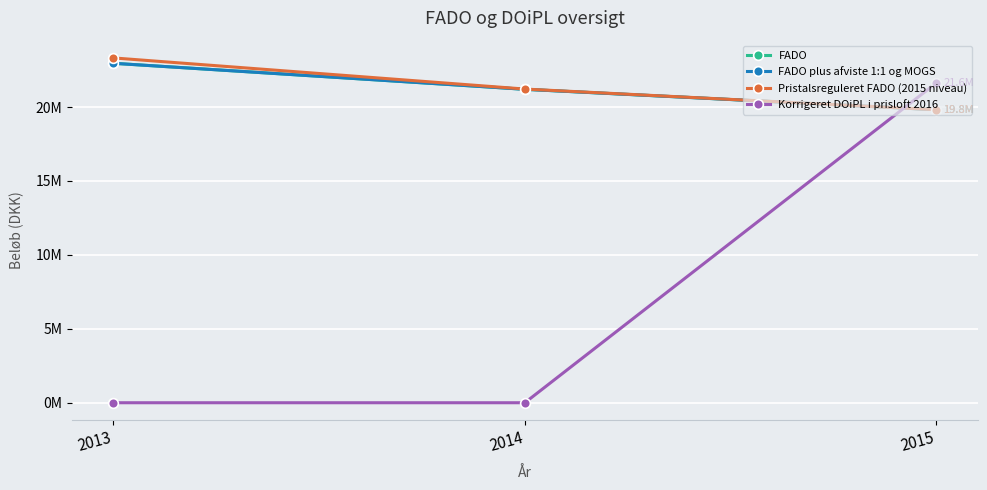

Between 2013 and 2015, which series saw the biggest shift?

Korrigeret DOiPL i prisloft 2016